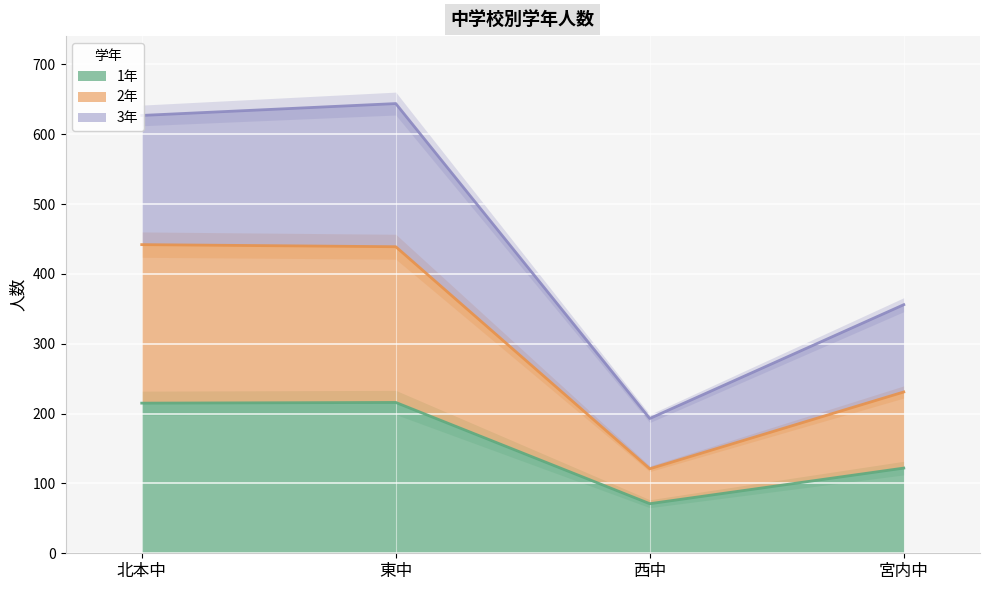

Is it true that 2年 equals 442 at 北本中?

True